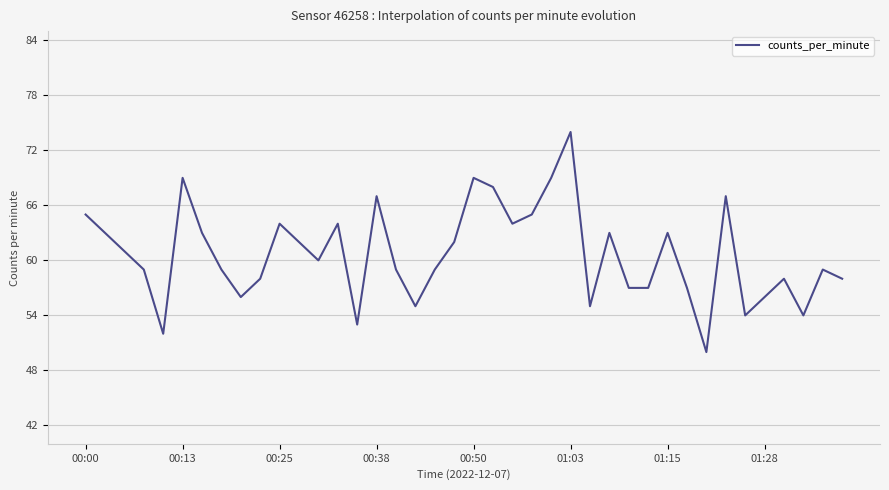

What is the minimum value shown in the chart?

50